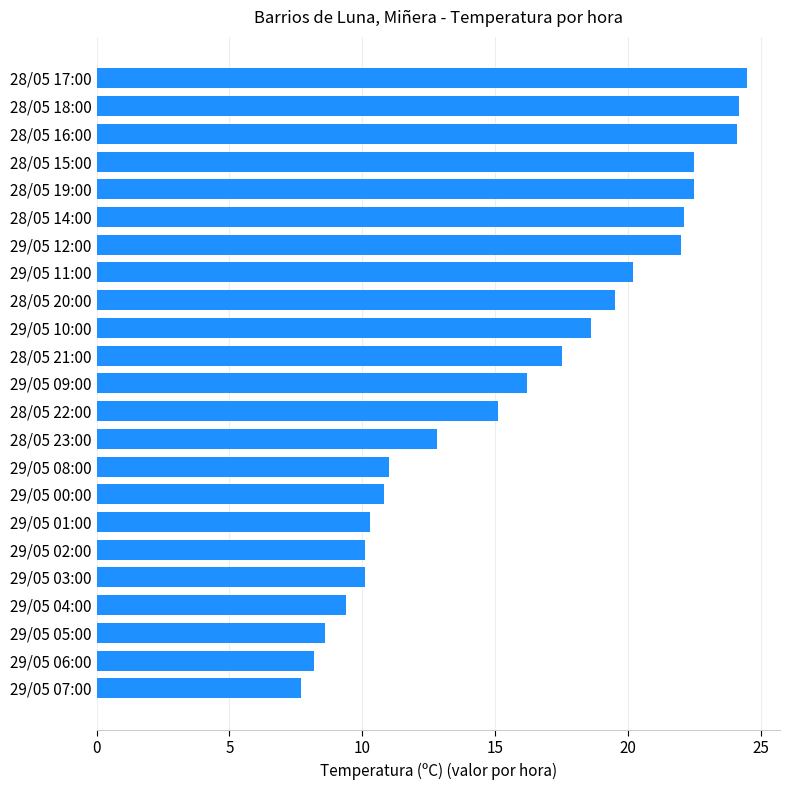

Count the number of data series in this chart.

1